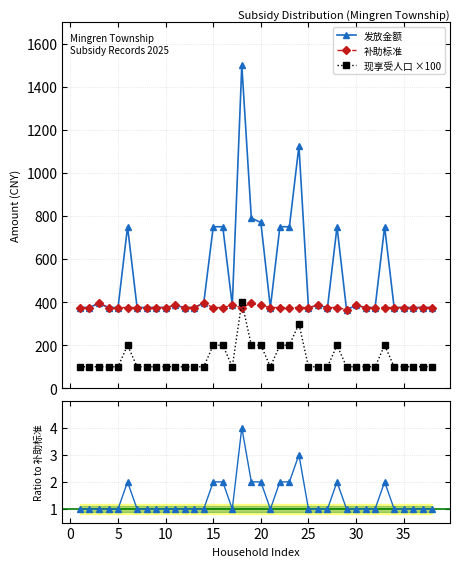

Which series has the largest total across all categories?

发放金额